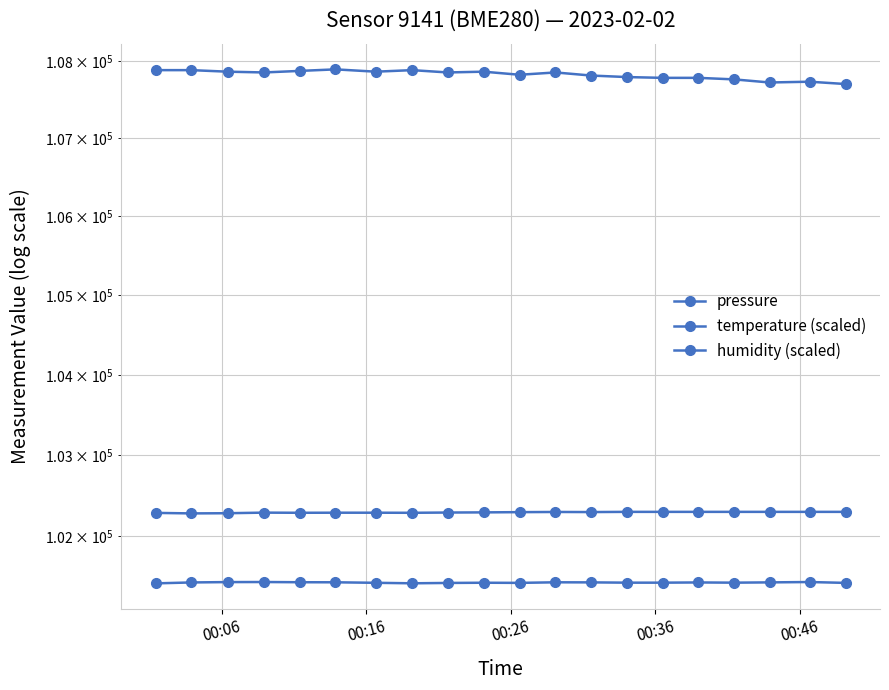

Is the value of pressure at 00:46 greater than the value of temperature (scaled) at 00:26?

No